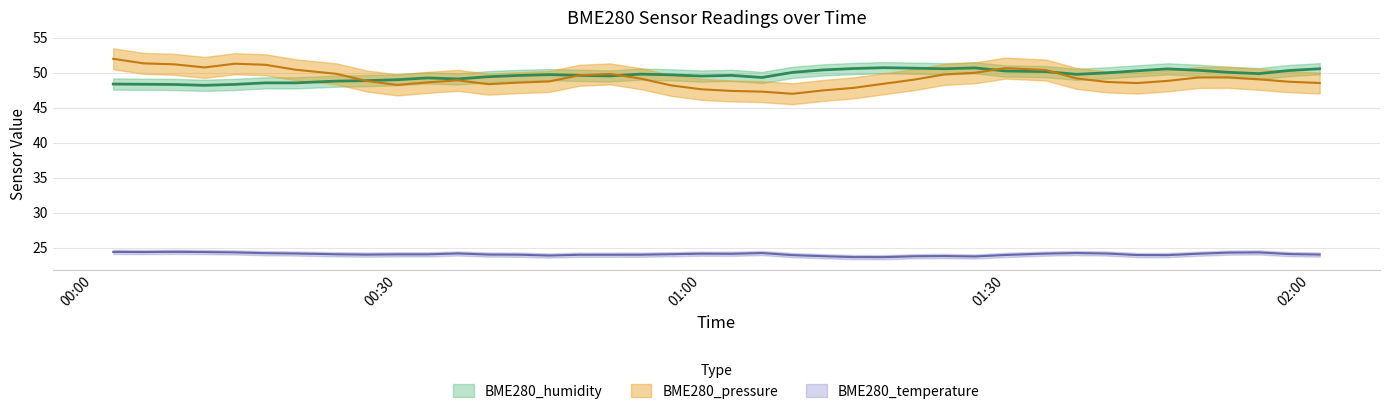

List the labels in order of BME280_temperature value, smallest first.

2023-09-02 01:18, 2023-09-02 01:15, 2023-09-02 01:27, 2023-09-02 01:21, 2023-09-02 01:12, 2023-09-02 01:24, 2023-09-02 00:45, 2023-09-02 01:09, 2023-09-02 01:46, 2023-09-02 01:43, 2023-09-02 01:30, 2023-09-02 00:48, 2023-09-02 00:51, 2023-09-02 00:42, 2023-09-02 00:54, 2023-09-02 00:27, 2023-09-02 00:39, 2023-09-02 02:01, 2023-09-02 00:30, 2023-09-02 00:33, 2023-09-02 00:24, 2023-09-02 00:57, 2023-09-02 01:58, 2023-09-02 01:03, 2023-09-02 01:49, 2023-09-02 01:00, 2023-09-02 01:34, 2023-09-02 00:20, 2023-09-02 01:40, 2023-09-02 00:36, 2023-09-02 00:17, 2023-09-02 01:06, 2023-09-02 01:37, 2023-09-02 01:52, 2023-09-02 00:14, 2023-09-02 01:55, 2023-09-02 00:05, 2023-09-02 00:11, 2023-09-02 00:02, 2023-09-02 00:08